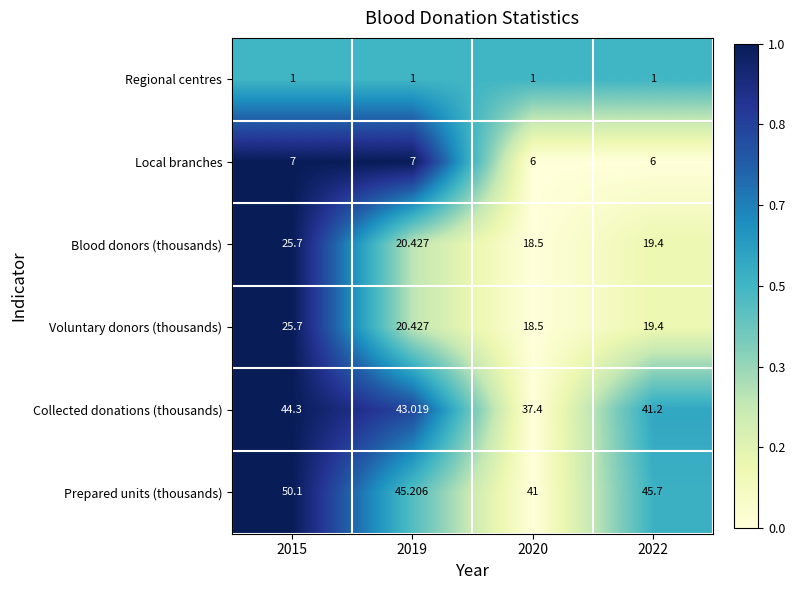

Between 2020 and 2022, which series saw the biggest shift?

Prepared units (thousands)